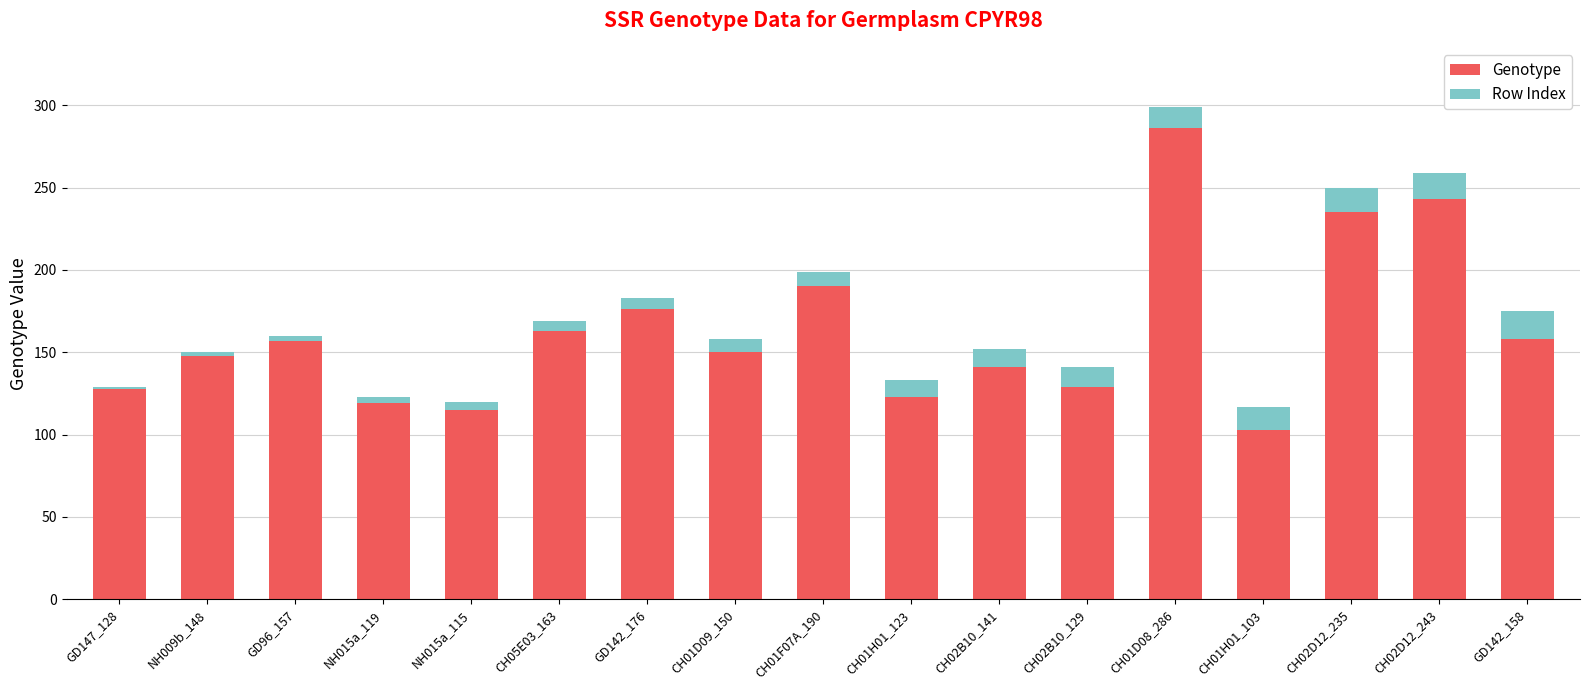

At which category is the sum across all series the highest?

CH01D08_286